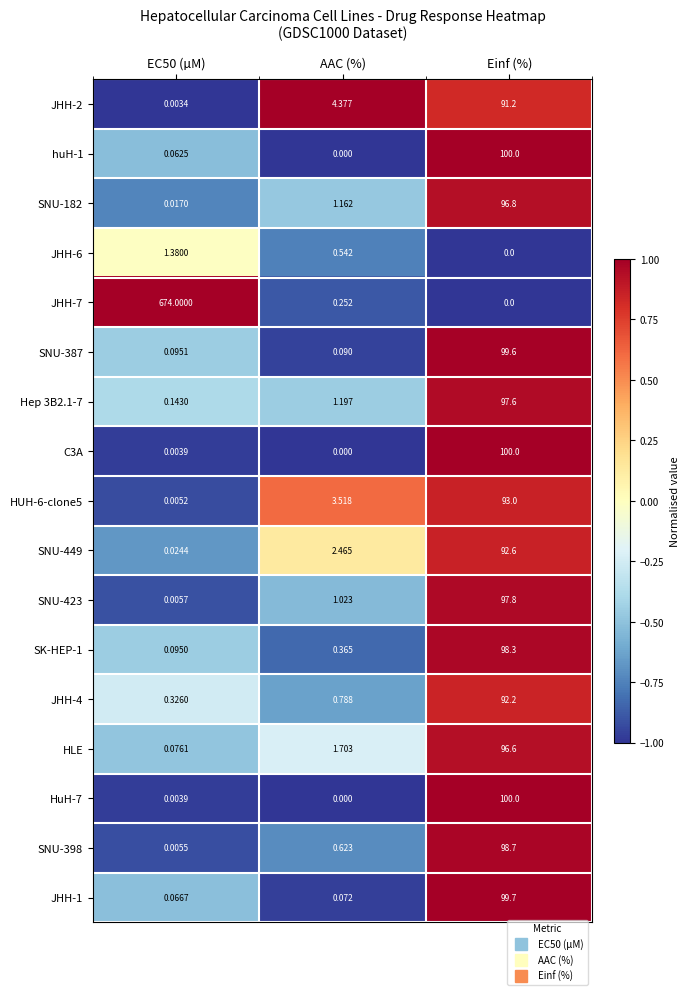

Is the value of HLE at AAC (%) greater than the value of SNU-387 at EC50 (µM)?

Yes